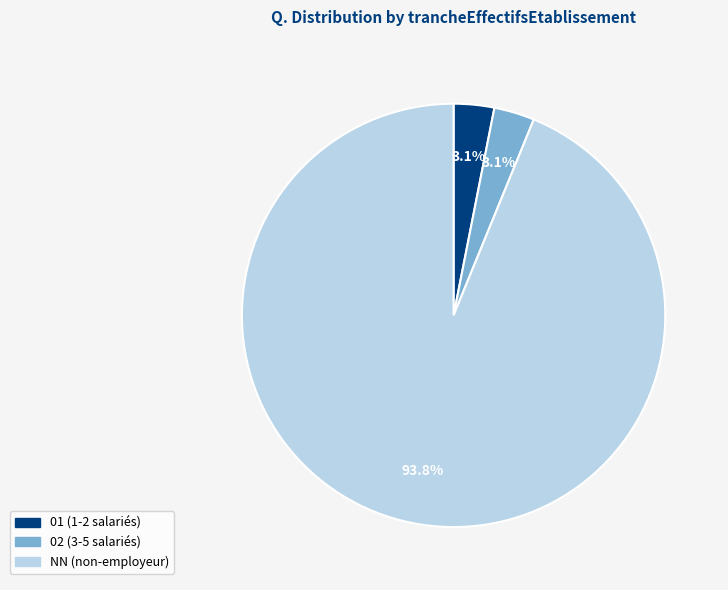

Is there any slice that represents more than half of the pie?

Yes